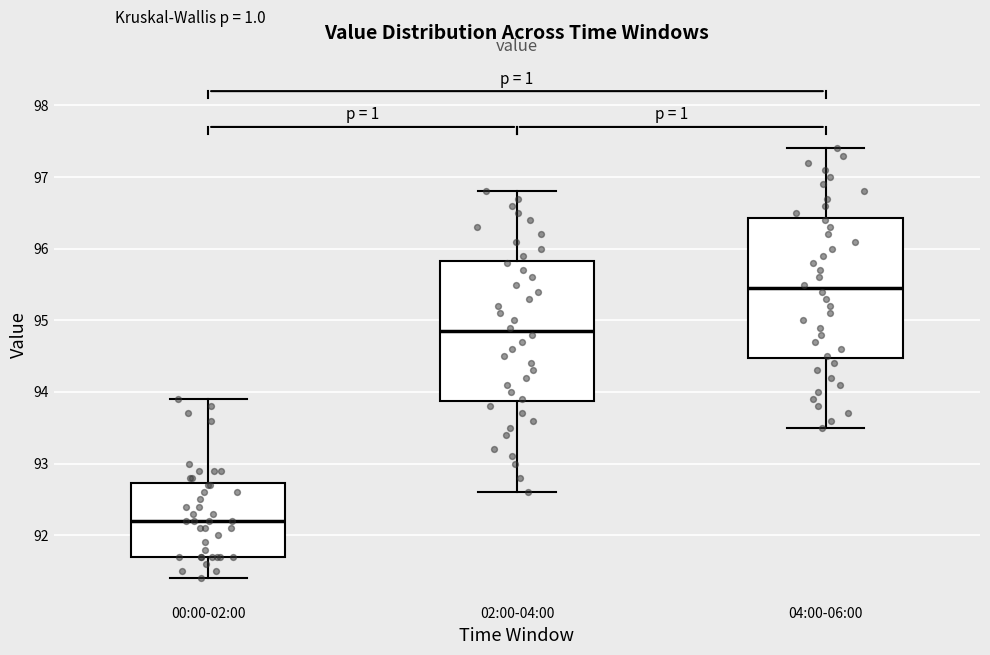

Where does the lower whisker of the box for 02:00-04:00 end on the y-axis? The values are not printed on the chart, so give them approximately, as read against the axis.

92.6